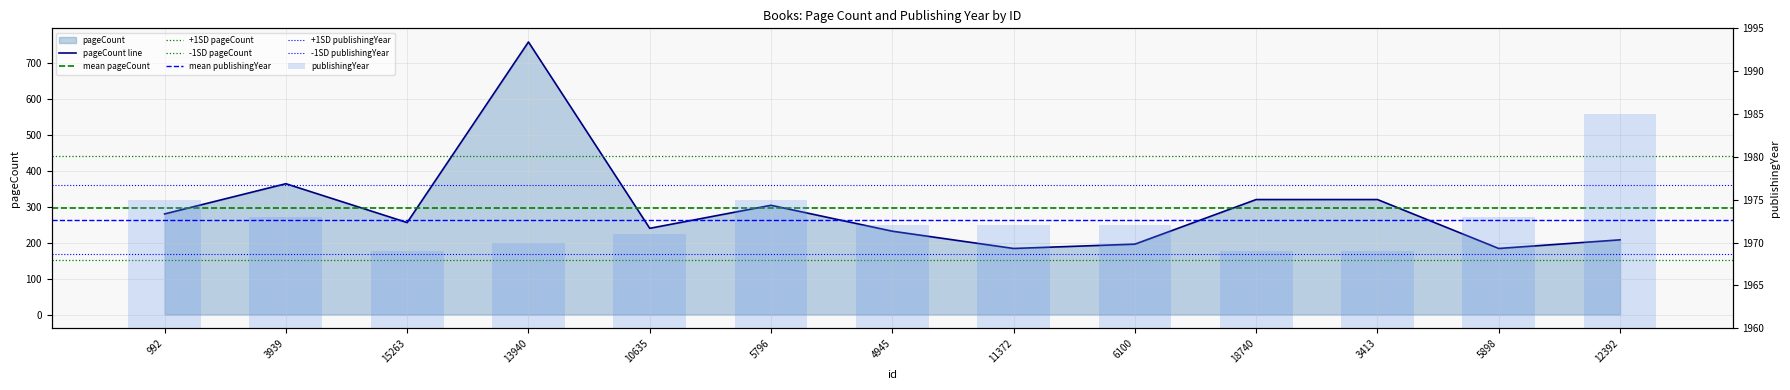

Does the chart contain any negative values?

No